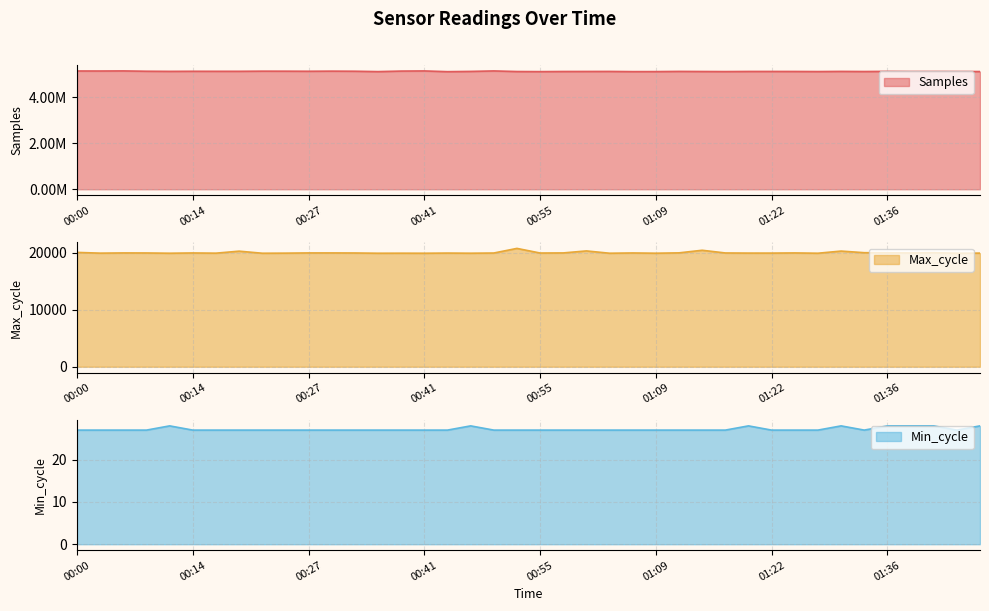

What is the maximum value for Min_cycle?

28